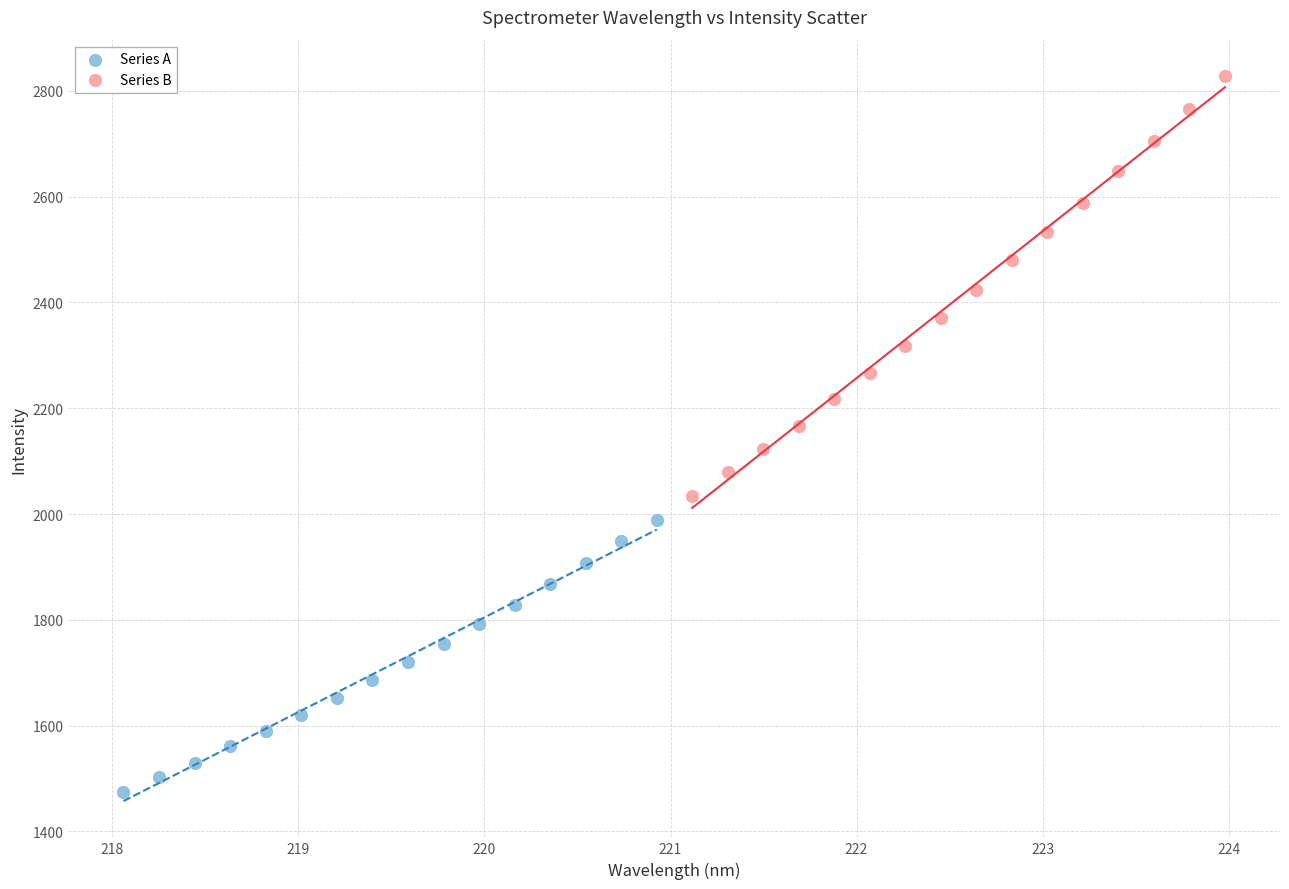

Which series has the widest spread of Y values?

Series B